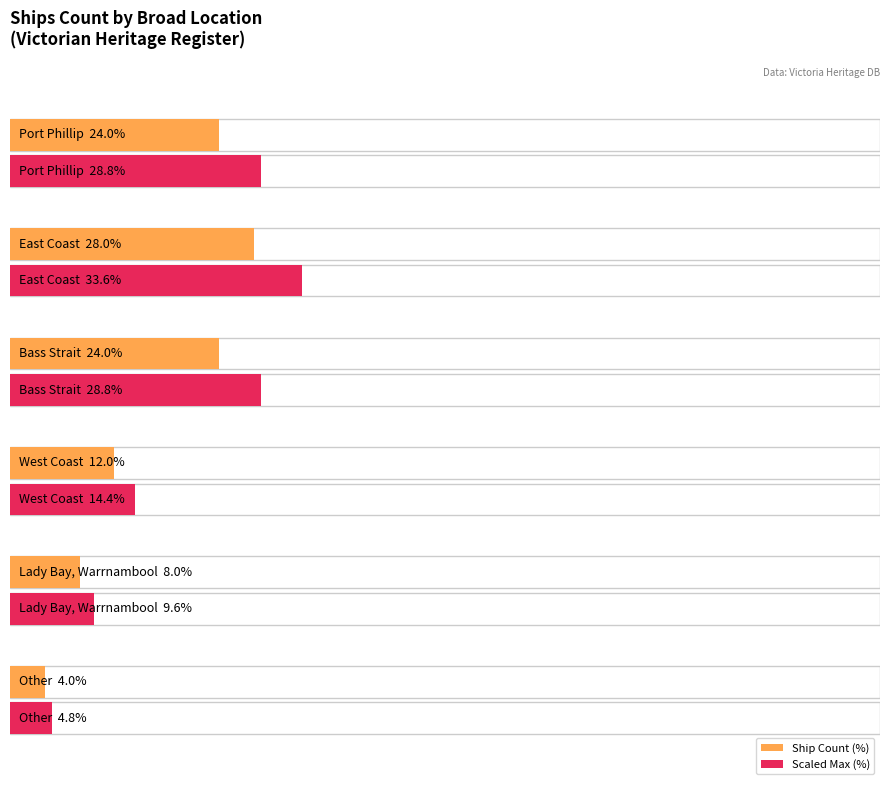

True or false: the data shows 2 at West Coast.

False